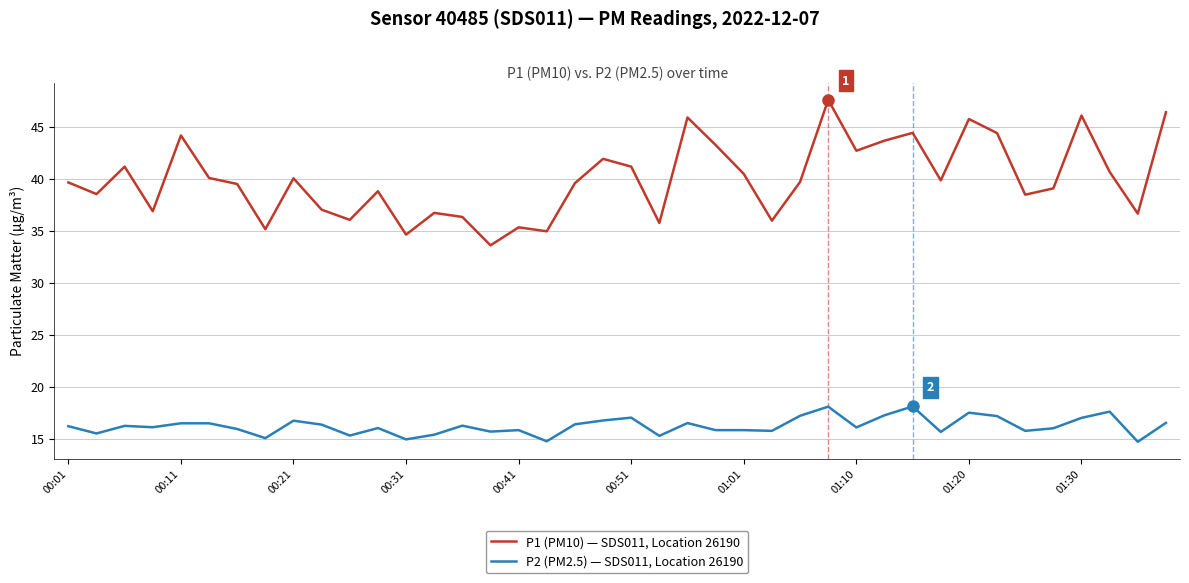

Which series has the largest total across all categories?

P1 (PM10) — SDS011, Location 26190